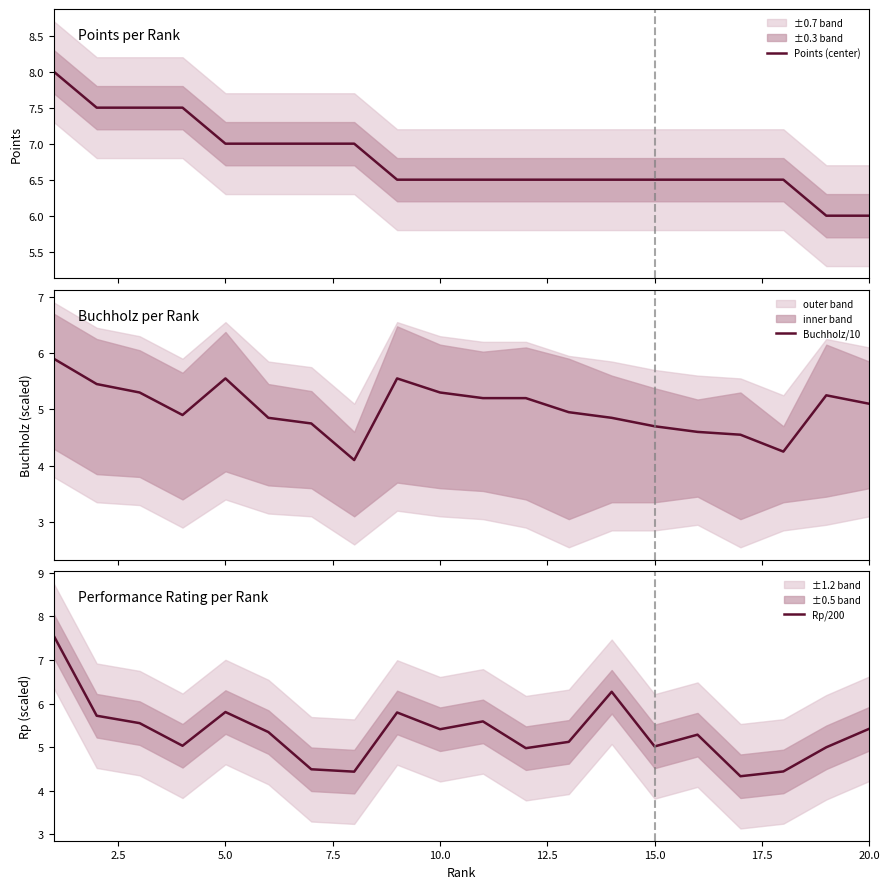

What is the minimum value shown in the chart?

4.1